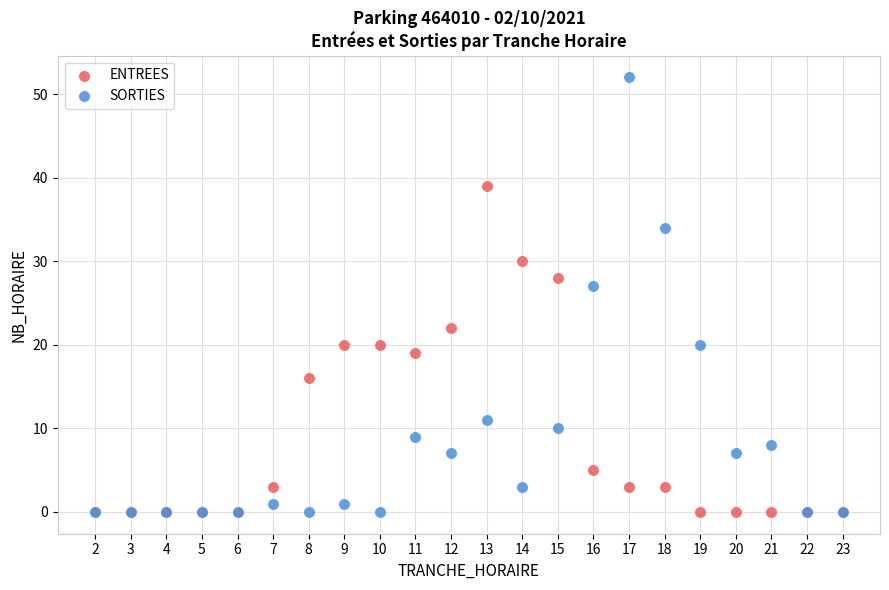

Which series has the widest spread of Y values?

SORTIES